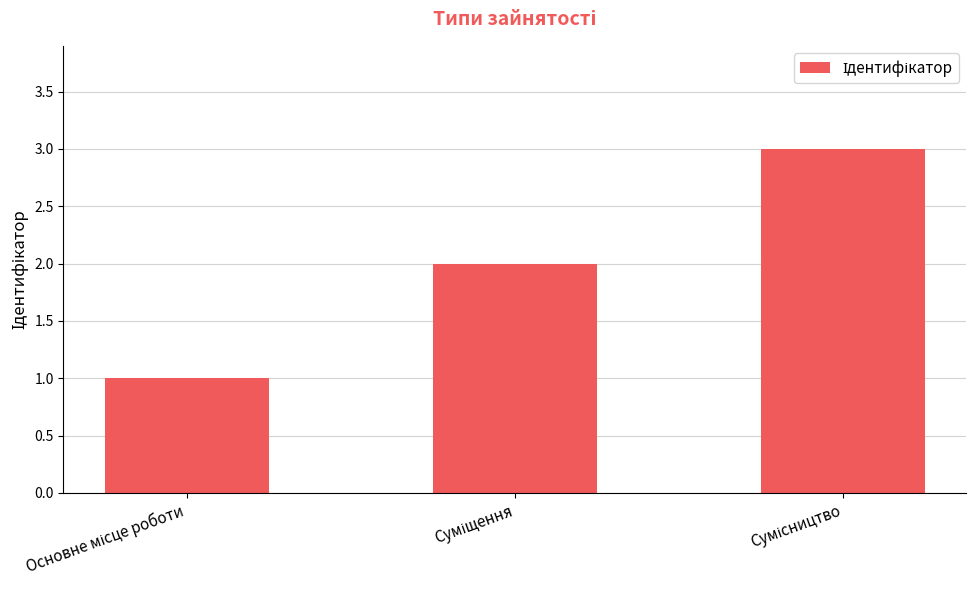

What is the sum of all values?

6